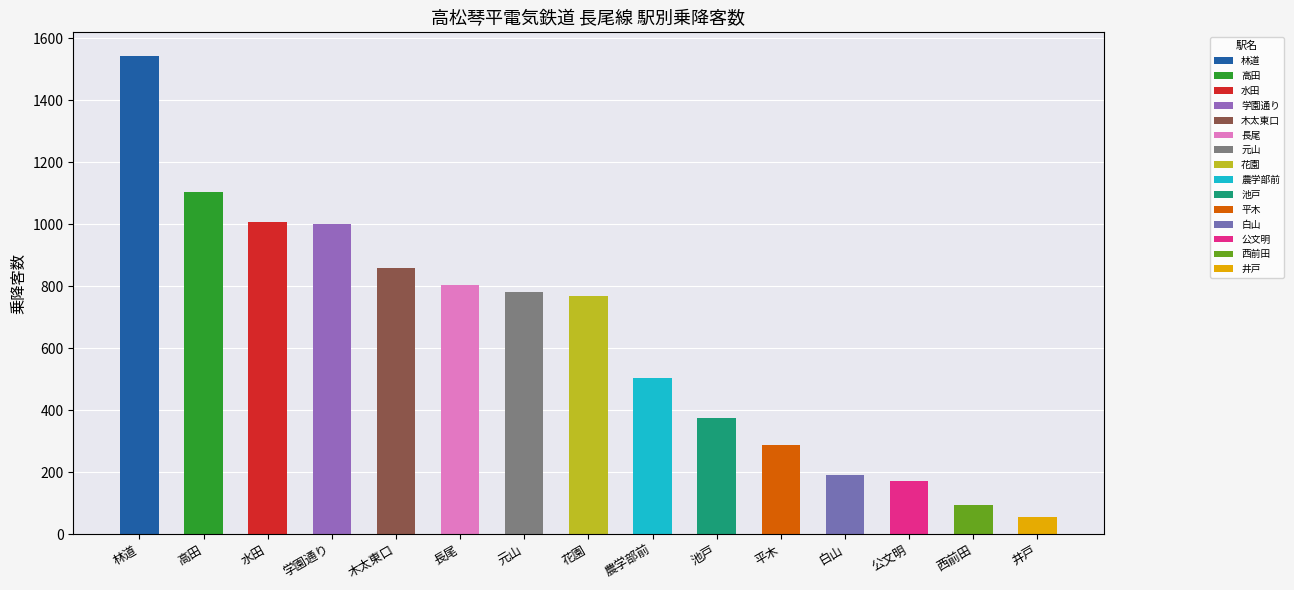

At which category does the chart reach its peak across all series?

林道